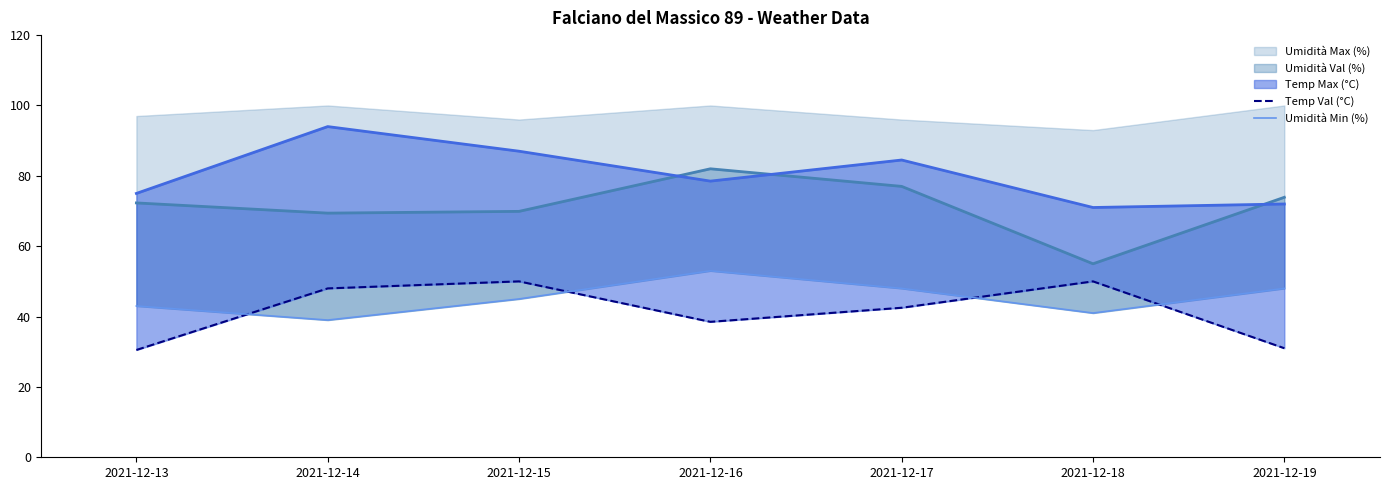

How many times do Umidità Min (%) and Temp Val (°C) cross each other?

4